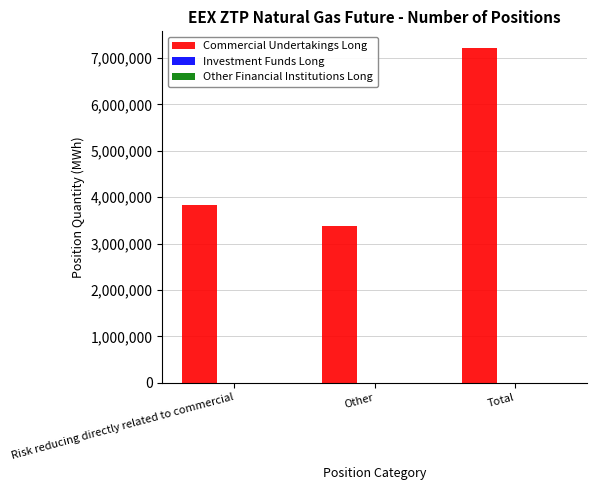

Where is the data nearest to the value 5298510?

Risk reducing directly related to commercial